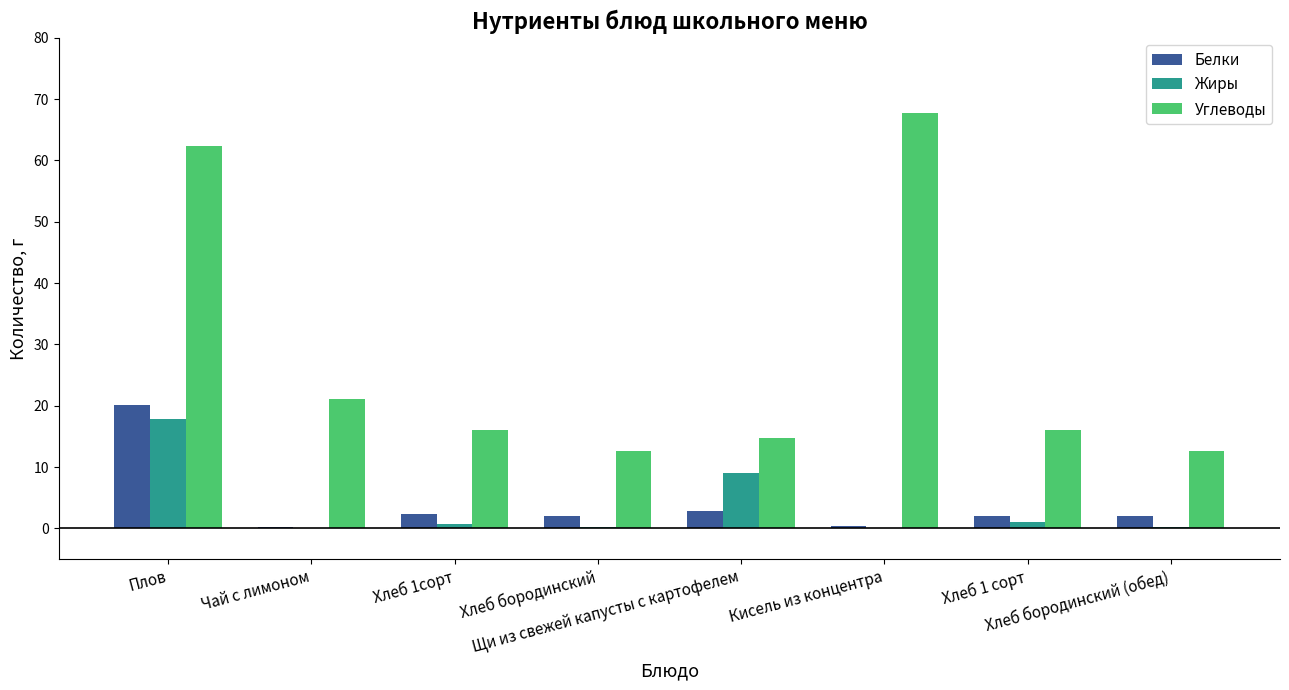

What is the sum of all Белки values?

31.9